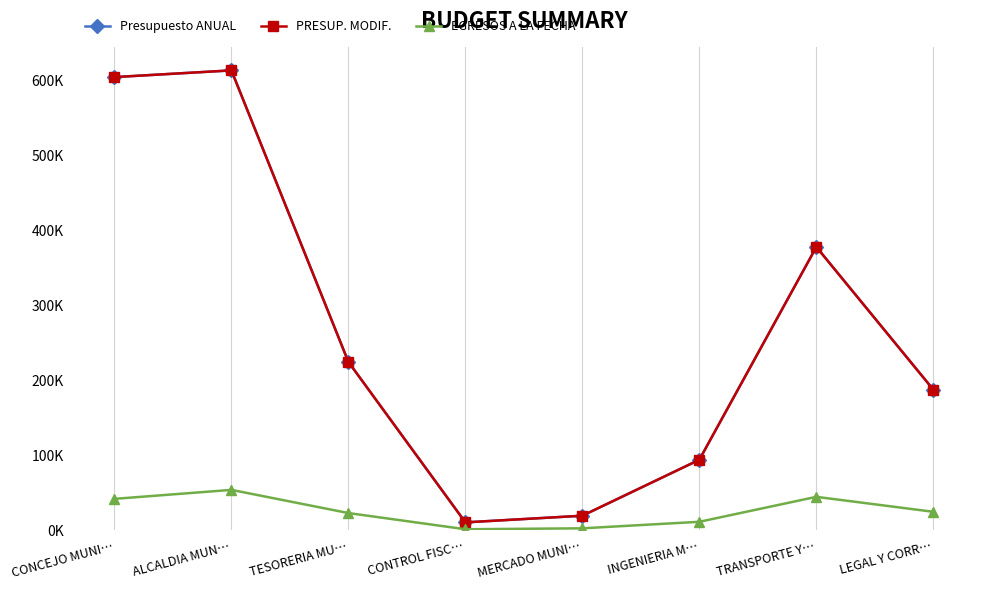

Does the chart have visible grid lines?

Yes